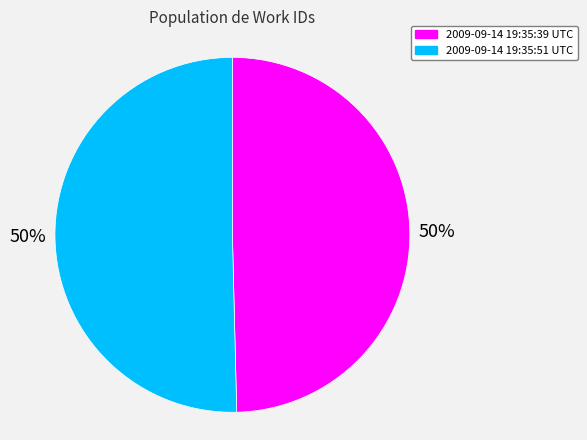

How many segments does this pie chart have?

2